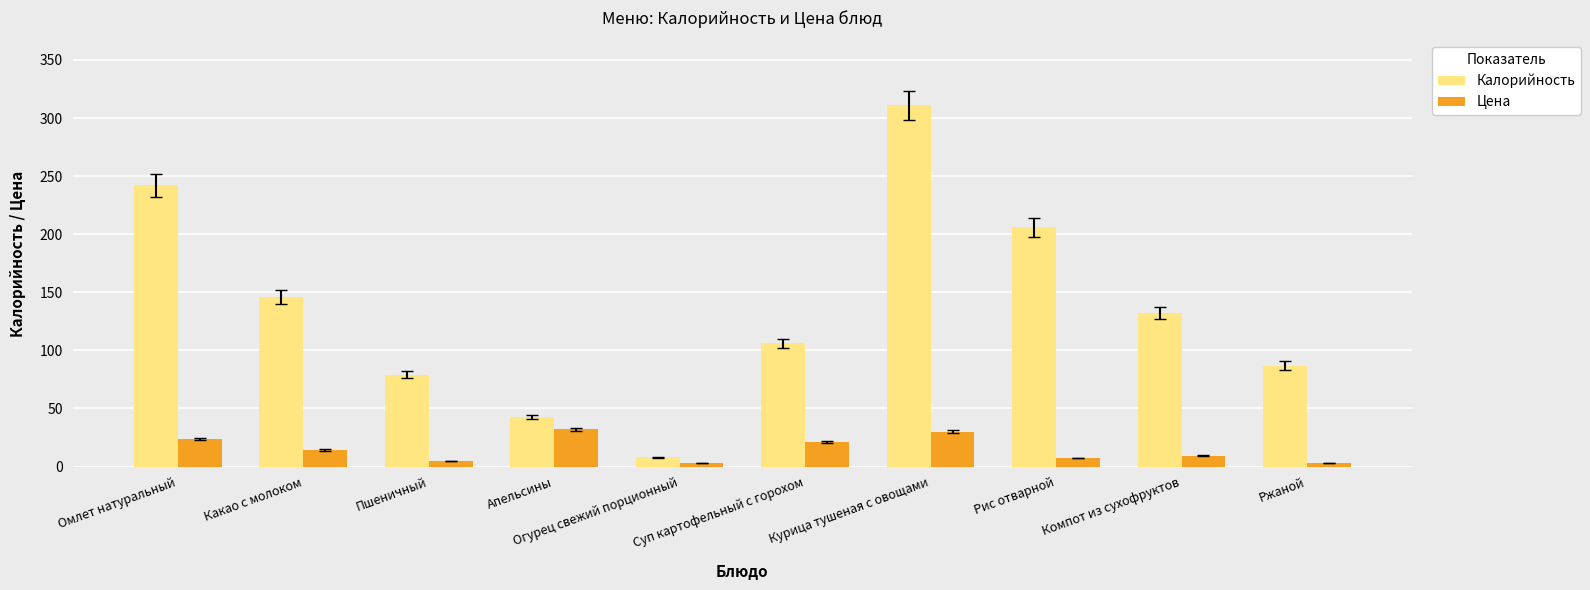

What is the average value of the Цена series?

15.0